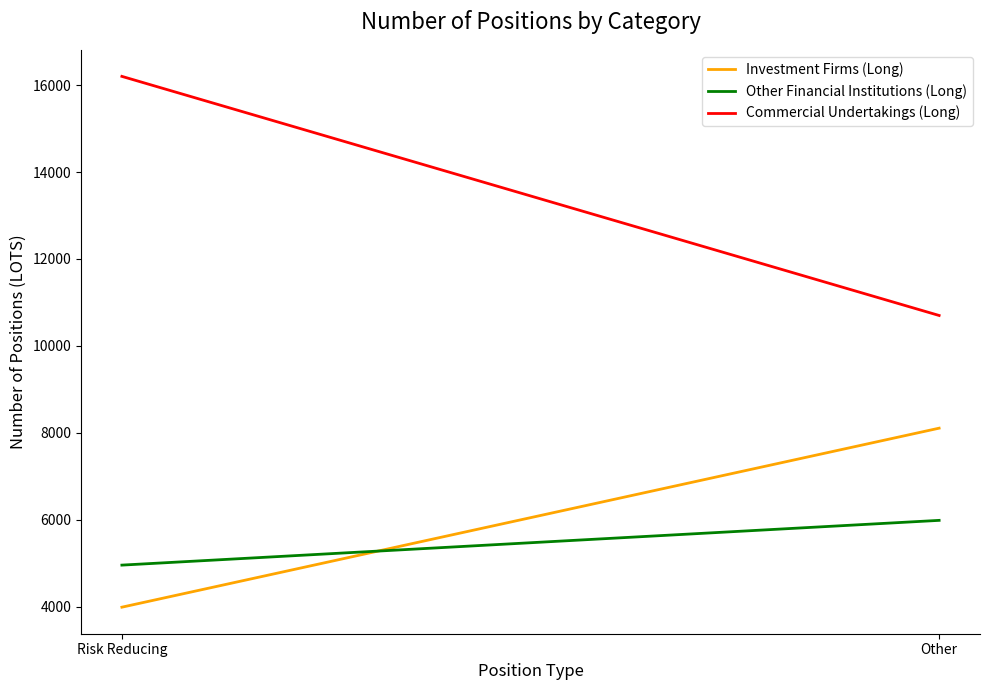

Which series has the largest total across all categories?

Commercial Undertakings (Long)